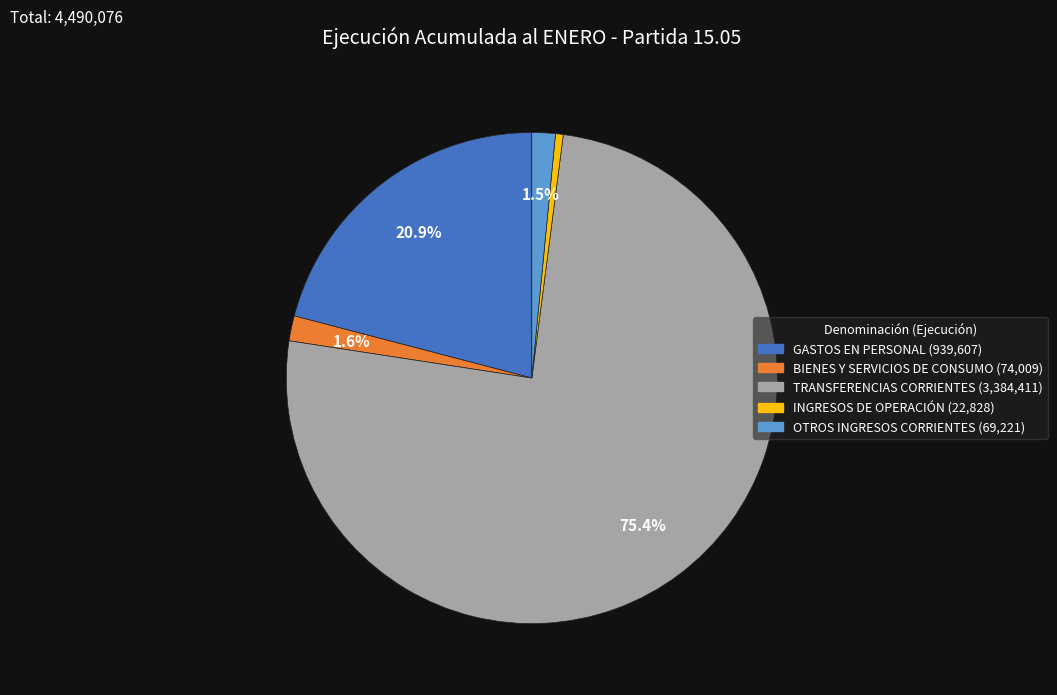

What percentage is NOT represented by BIENES Y SERVICIOS DE CONSUMO?

98.4%